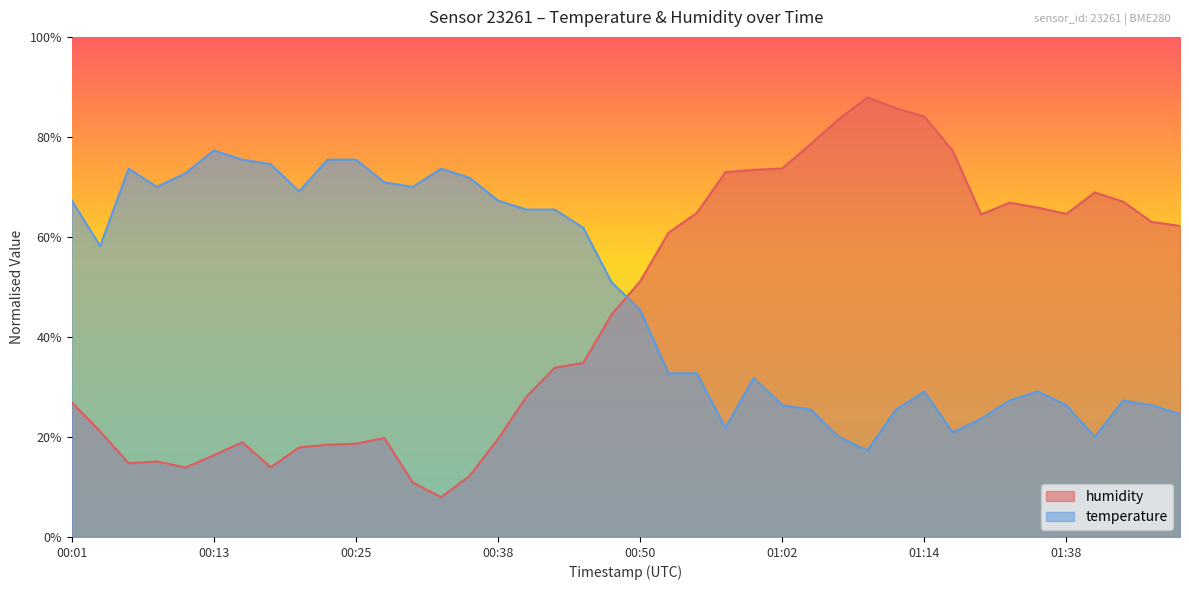

True or false: temperature has a value of 0.4 at 00:57.

False